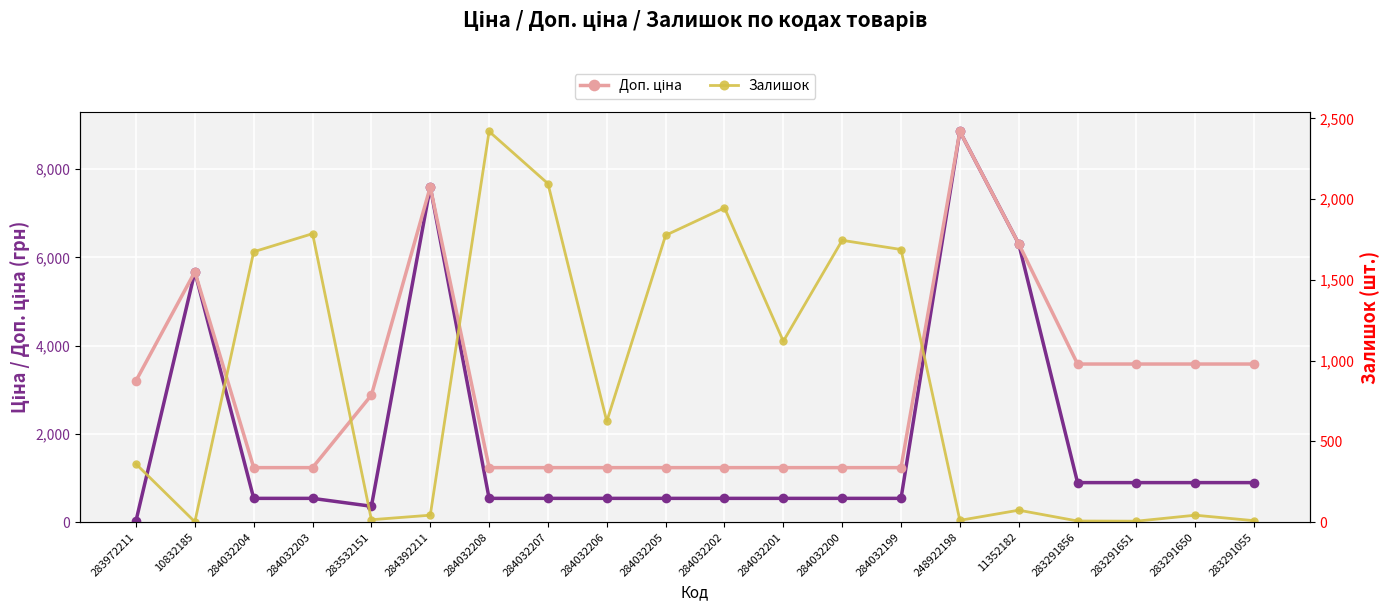

What is the sum of all Залишок values?

17444.0